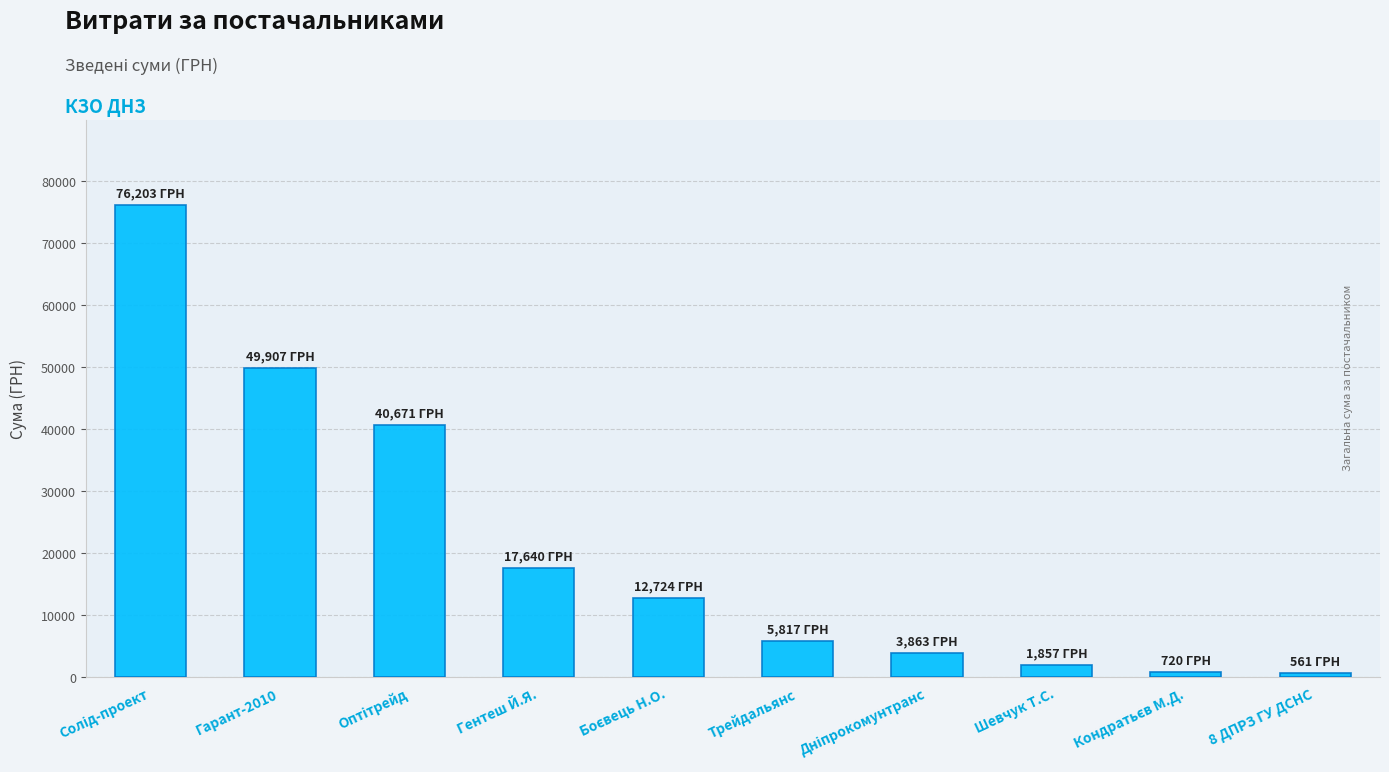

What is the maximum value shown in the chart?

76202.7